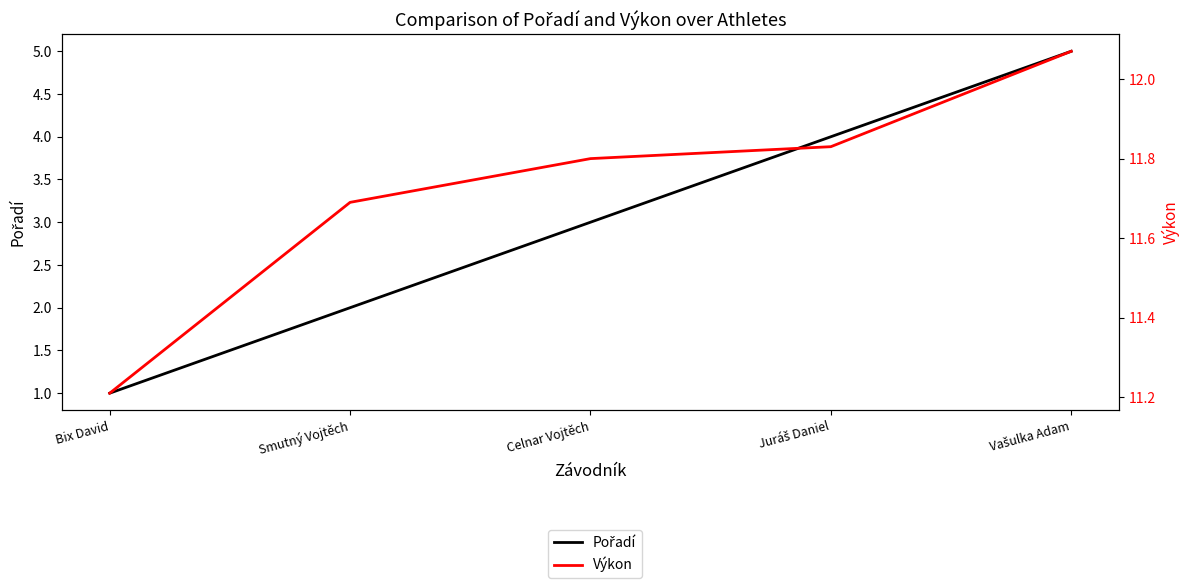

What is the spread (max minus min) of values at Juráš Daniel?

7.8